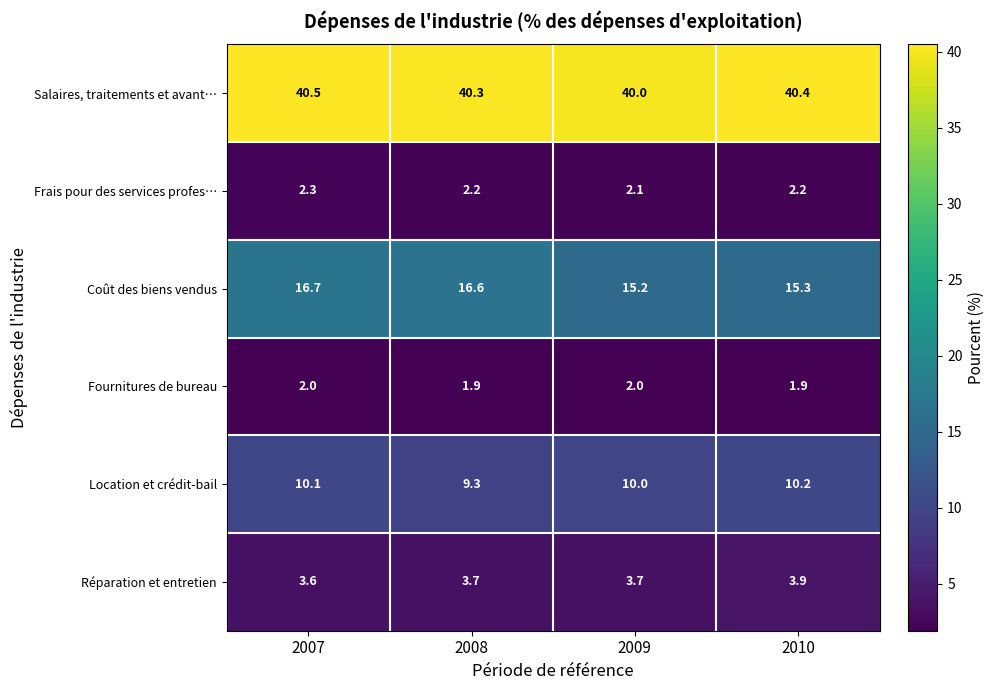

The value of Réparation et entretien at 2009 is 1.0. True or false?

False